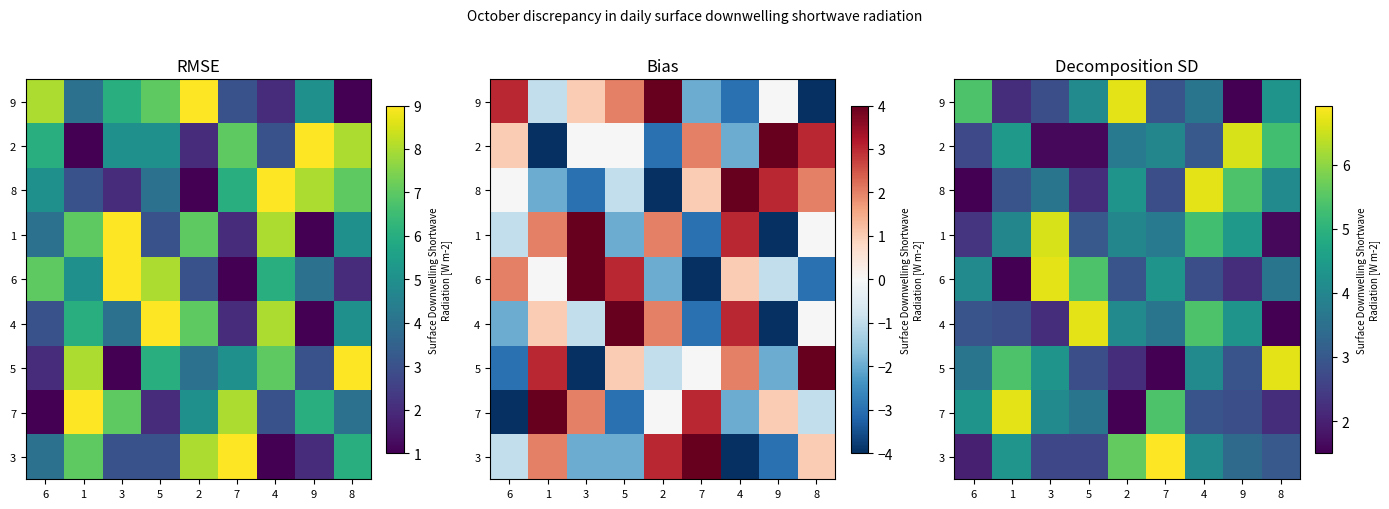

Which has a higher value, 2 or 1?

2